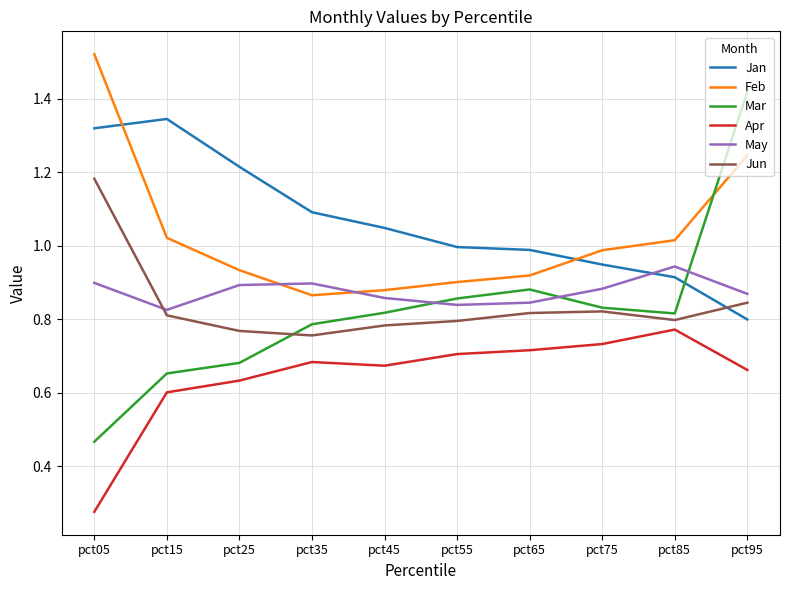

The value of Mar at pct65 is 0.4. True or false?

False